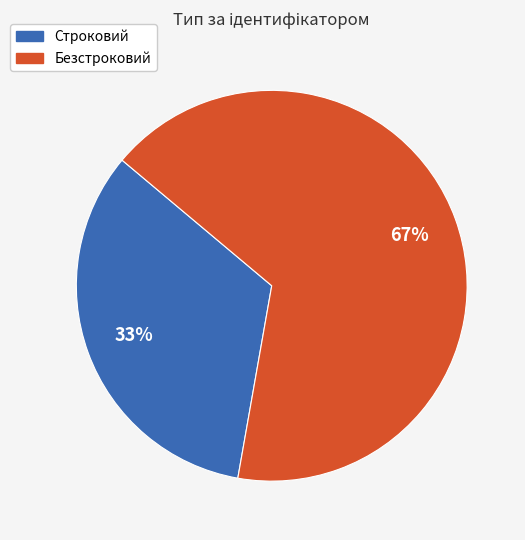

To the nearest percent, what is the average slice percentage?

50%